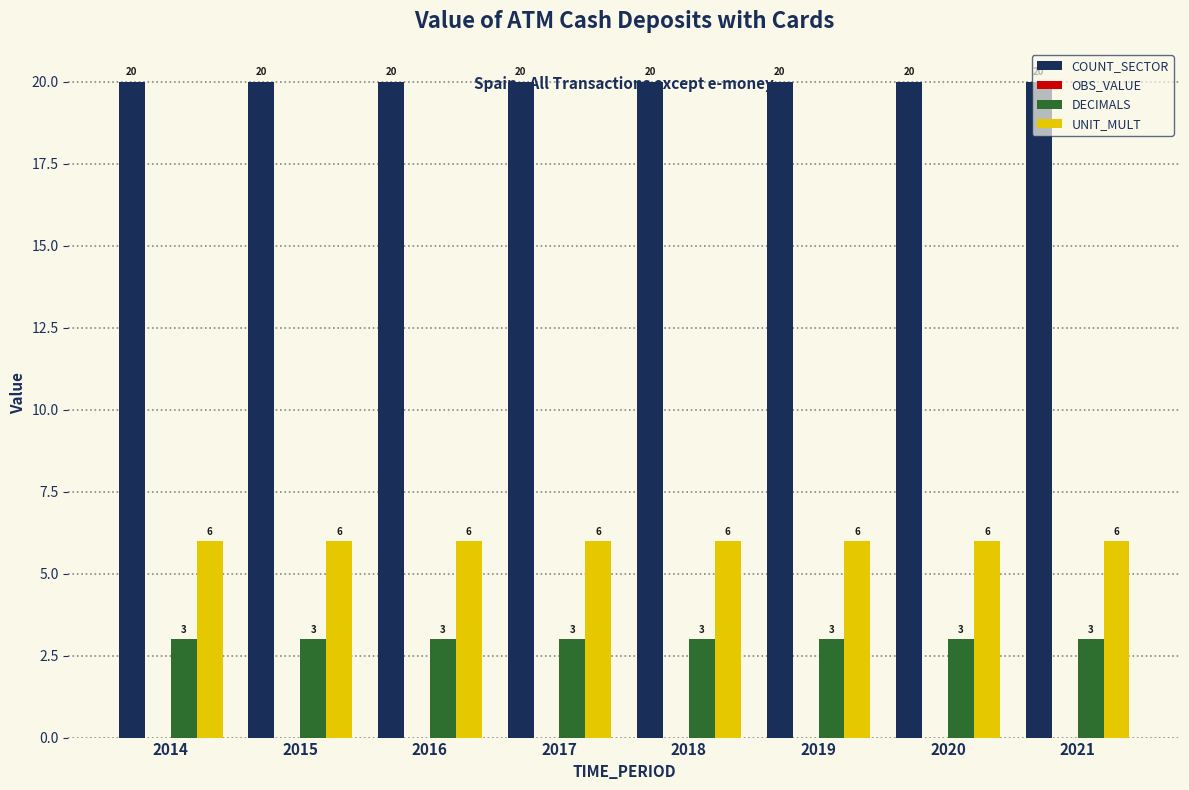

What value does the DECIMALS series have at 2017?

3